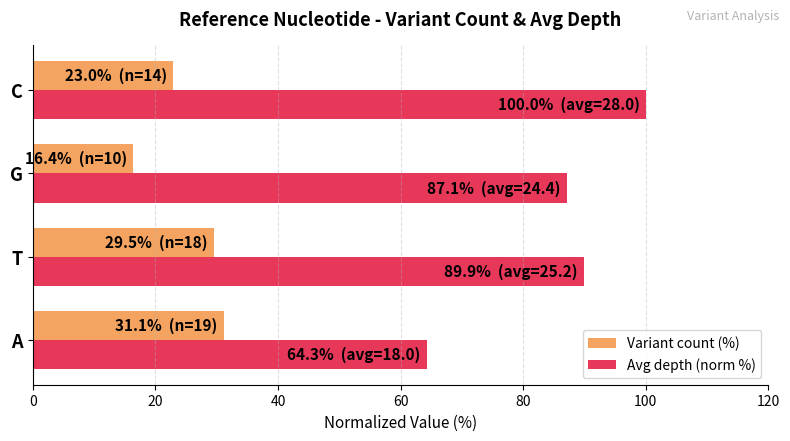

What is the difference between the maximum and second lowest values in the Variant count (%) series?

8.2